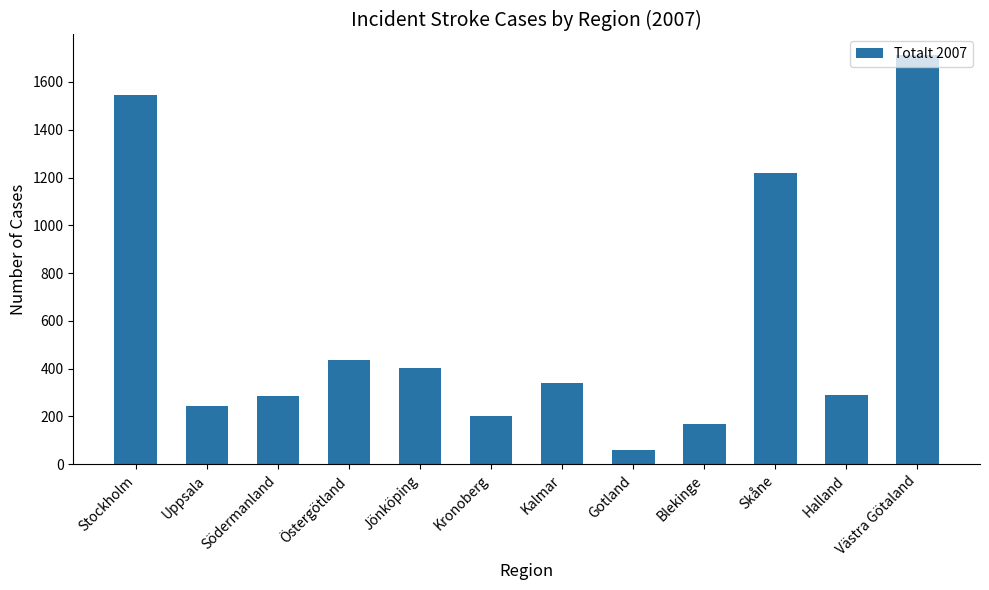

What is the value of the 6th bar from the left?

204